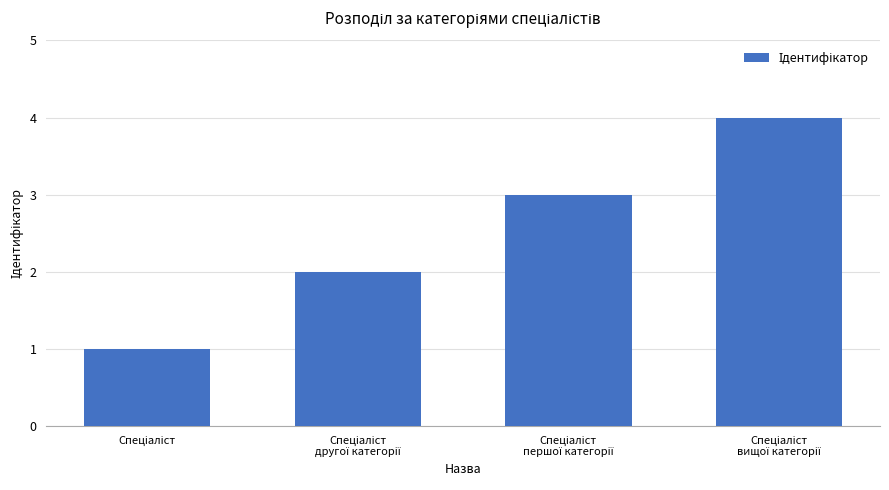

What is the sum of all values?

10